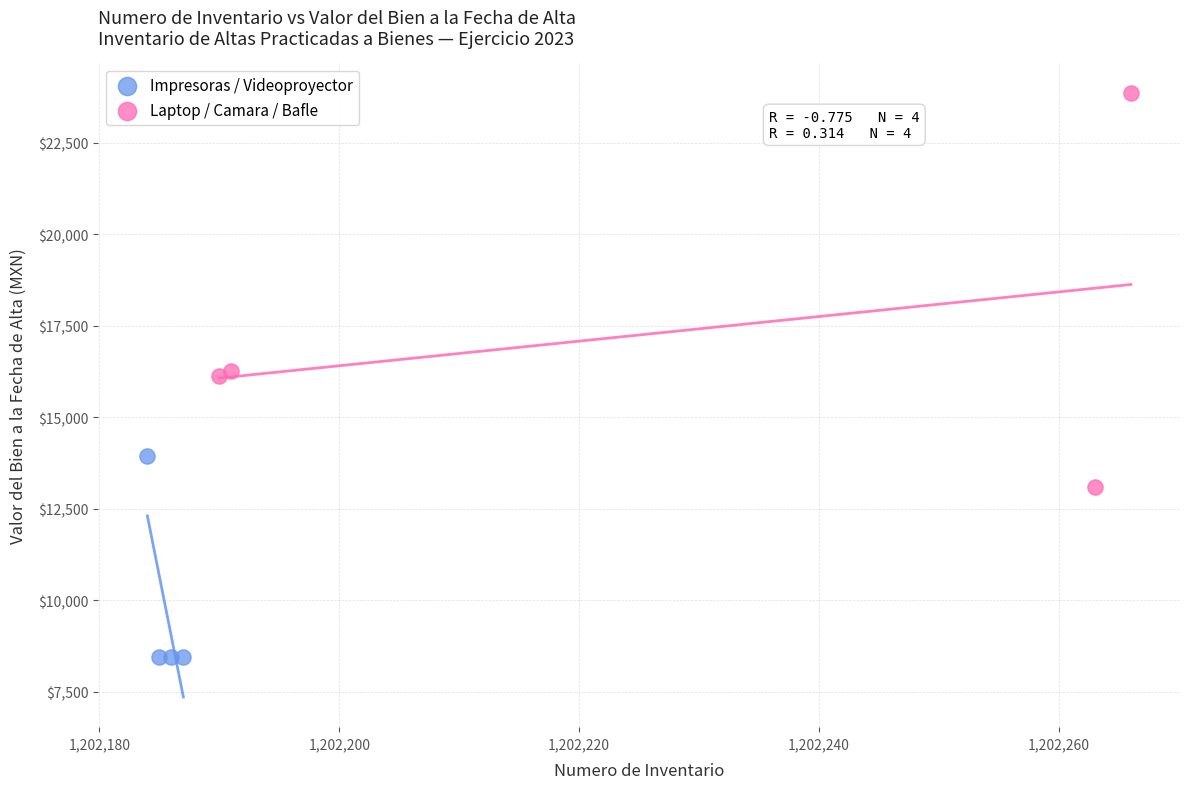

Which series reaches the maximum Y coordinate?

Laptop / Camara / Bafle